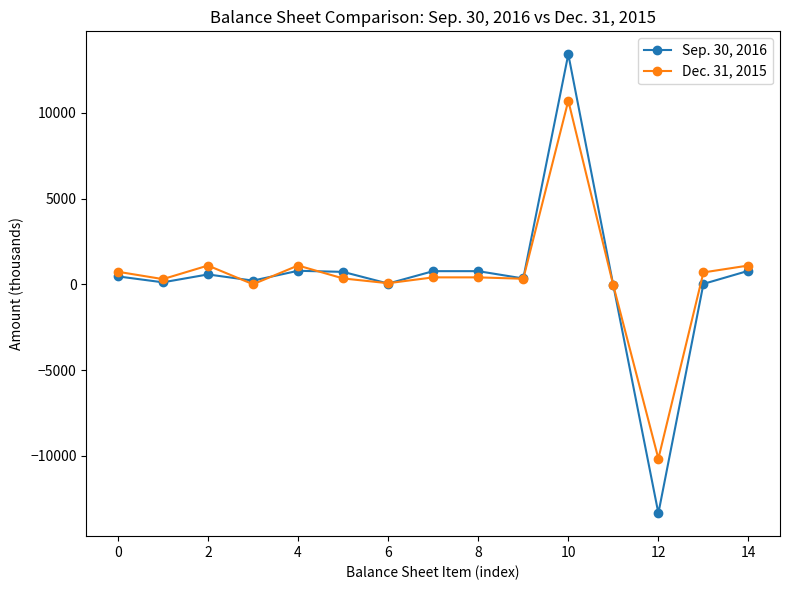

Which series has the widest spread of values?

Sep. 30, 2016